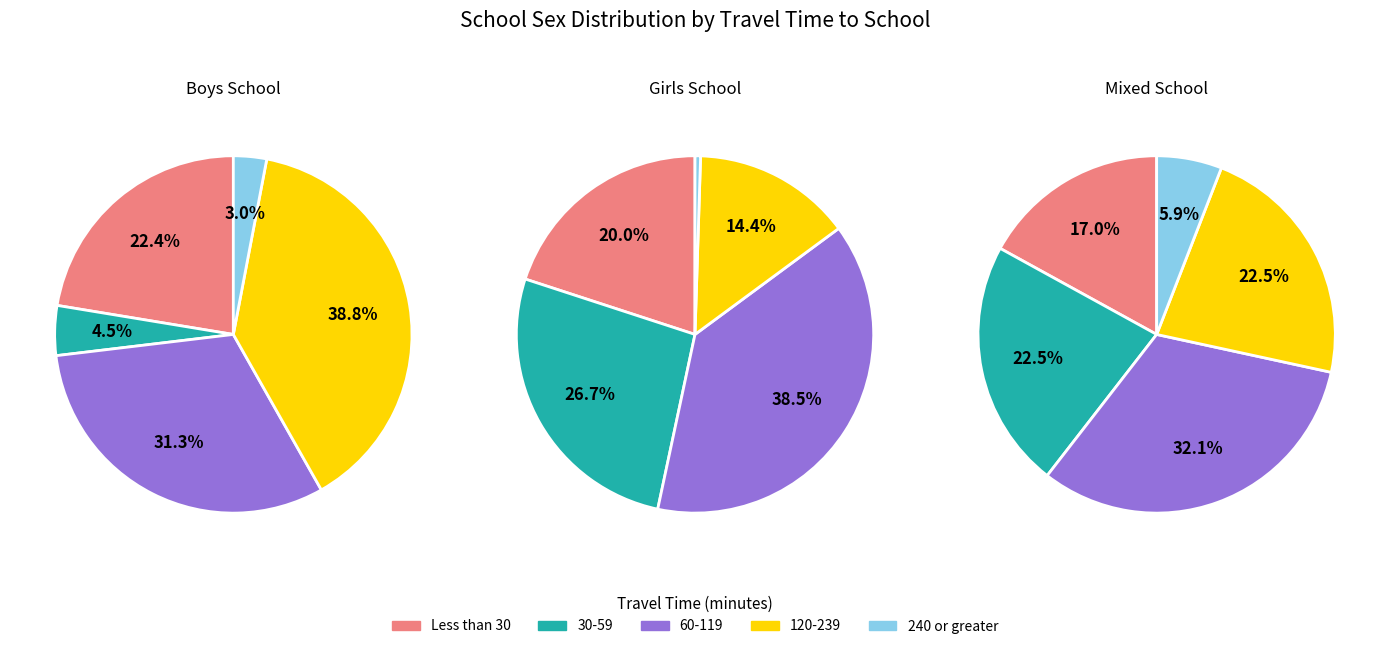

The 30-59 slice represents 16% of the pie. True or false?

False